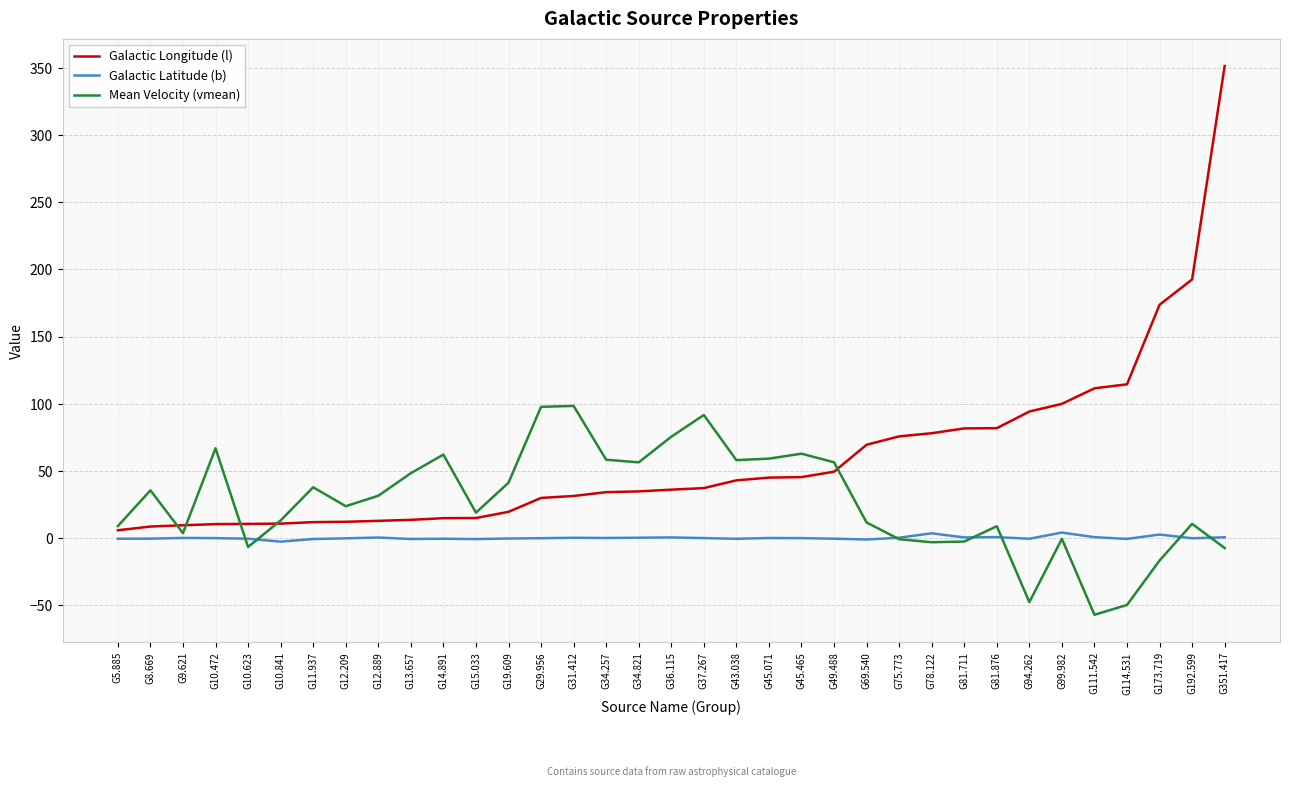

List the series in order of their peak value, highest first.

Galactic Longitude (l), Mean Velocity (vmean), Galactic Latitude (b)